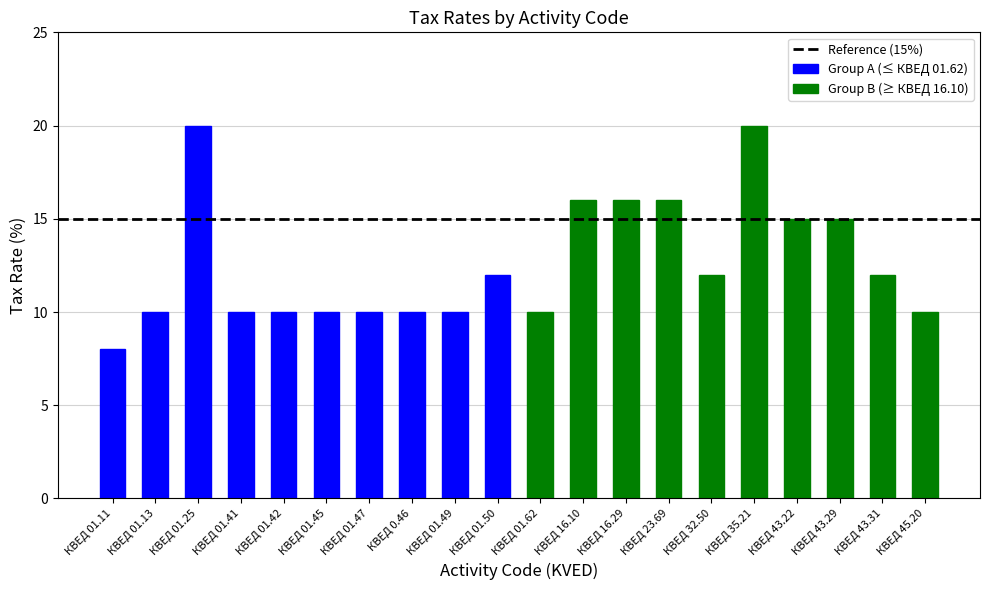

What is the difference between the second highest and minimum values?

12